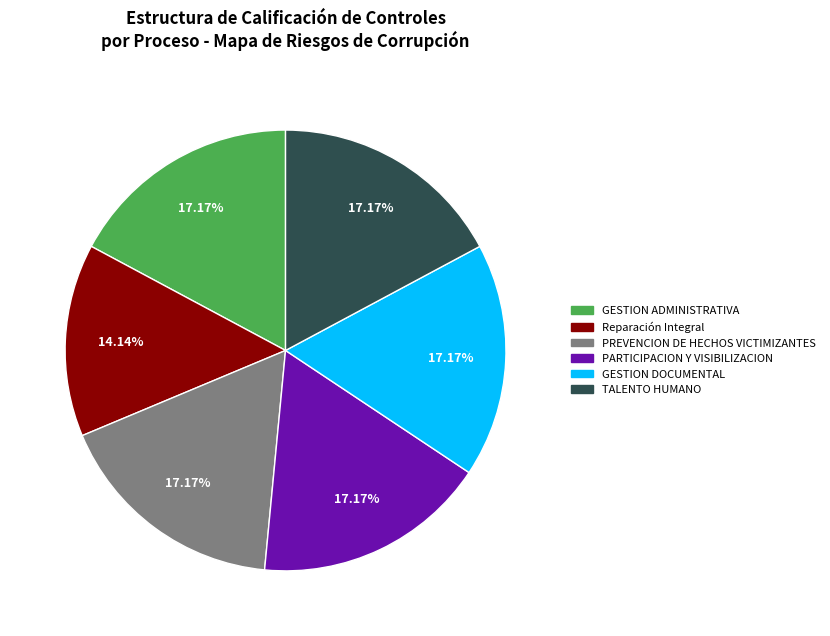

What percentage do GESTION ADMINISTRATIVA and PARTICIPACION Y VISIBILIZACION together represent?

34.3%